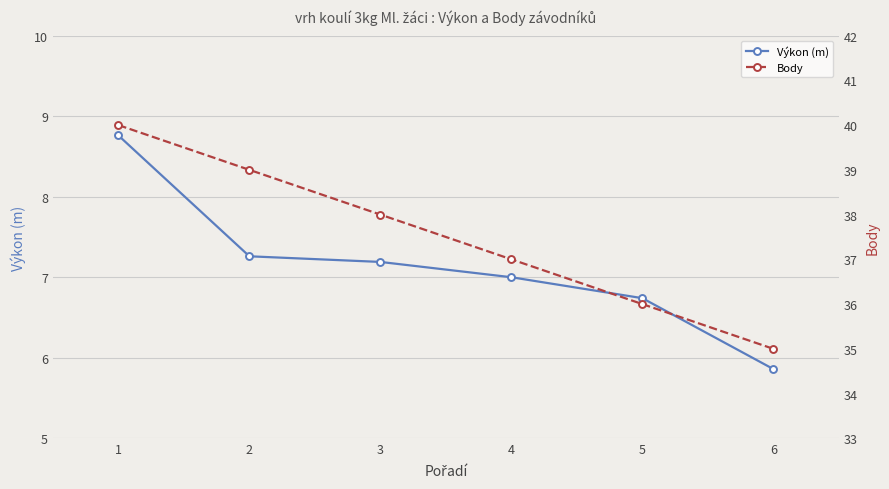

True or false: Body has a value of 40.0 at 1.

True